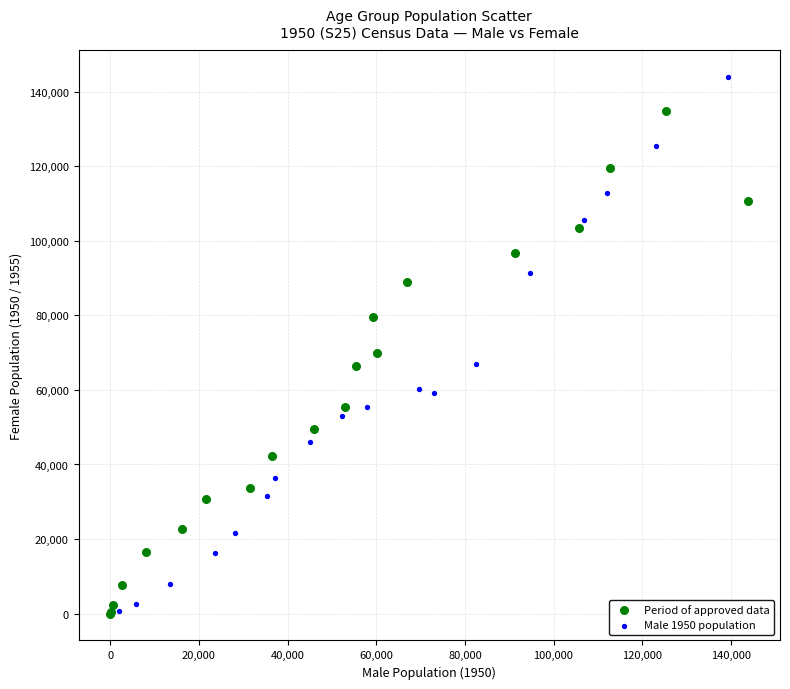

Which series reaches the maximum Y coordinate?

Male 1950 population